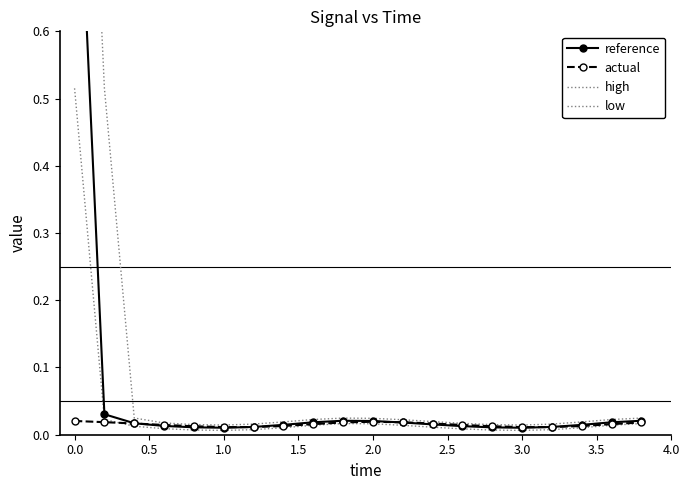

Is the value of low at 12 greater than the value of actual at 10?

No